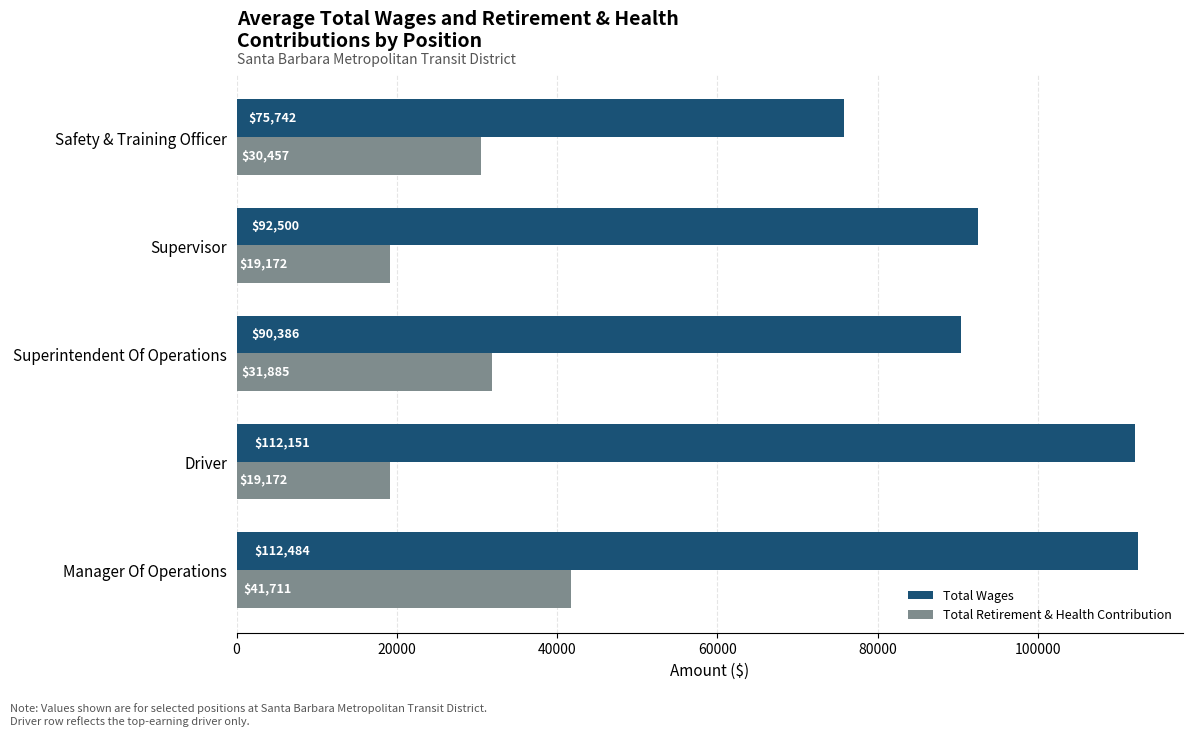

What is the difference between the maximum and minimum values in the Total Wages series?

36742